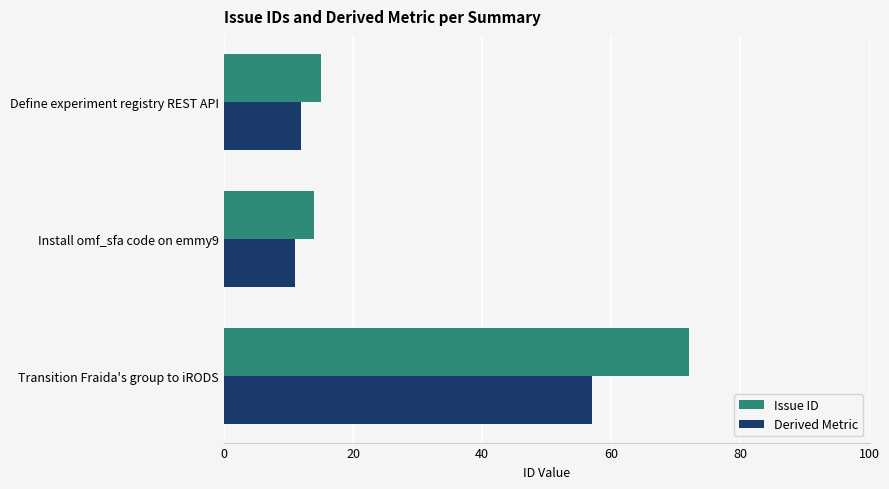

List the series in order of their peak value, lowest first.

Derived Metric, Issue ID